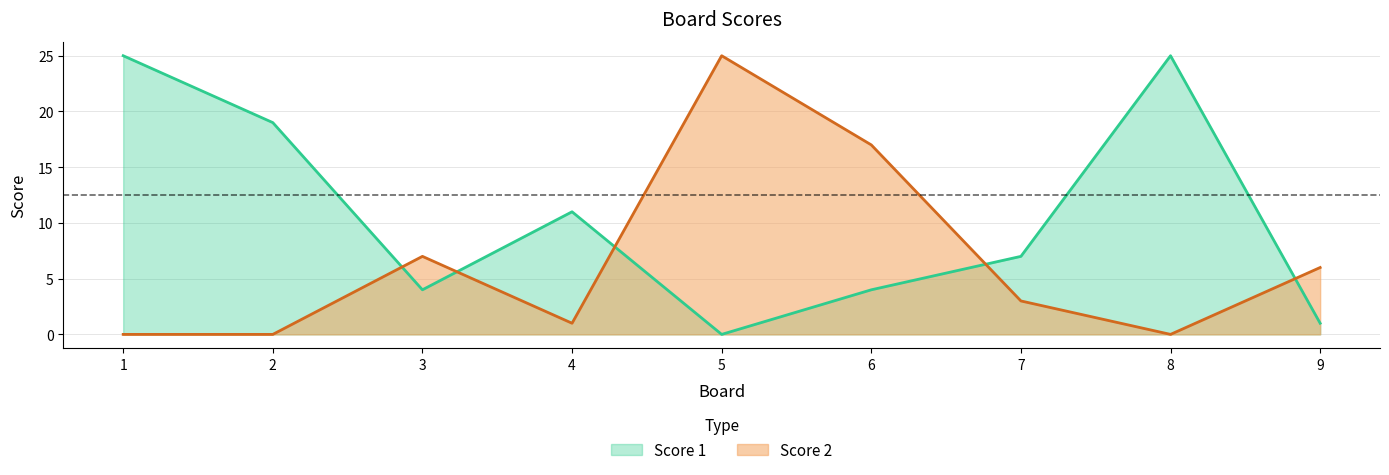

How many intersections are there between Score 1 and Score 2?

5